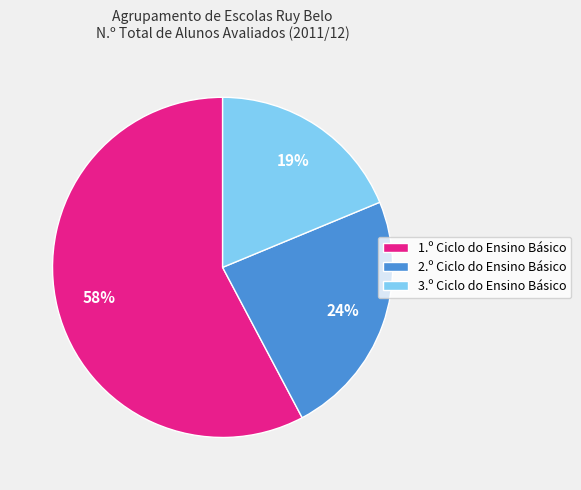

What percentage is the 2.º Ciclo do Ensino Básico slice, to the nearest percent?

24%